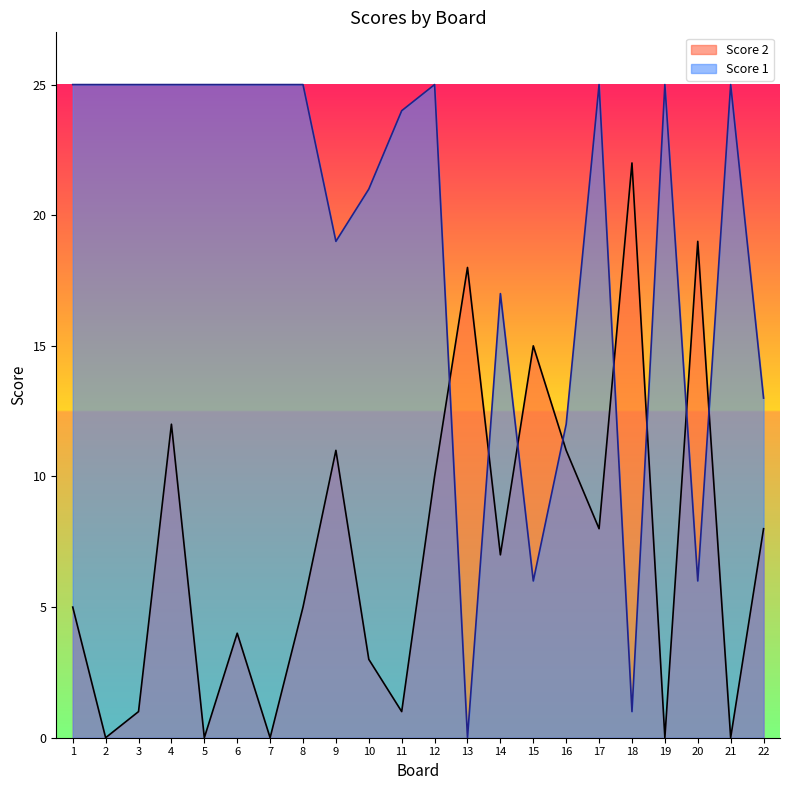

Is the value of Score 2 at 19 greater than the value of Score 1 at 1?

No